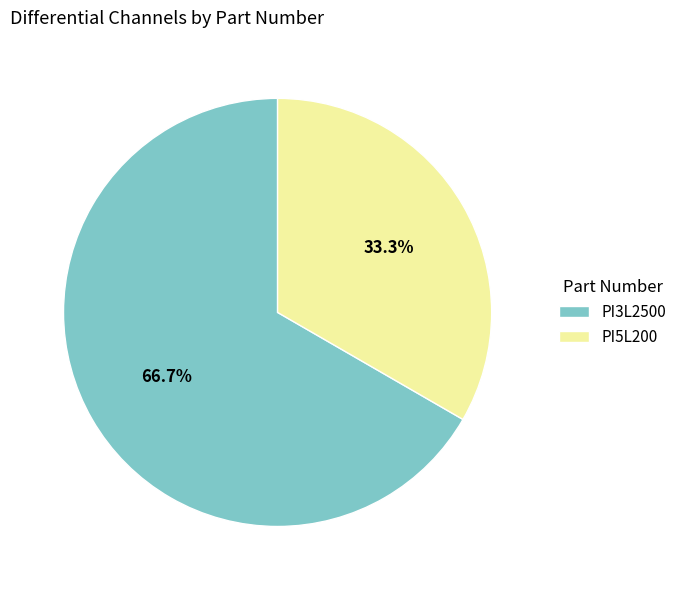

How many segments does this pie chart have?

2